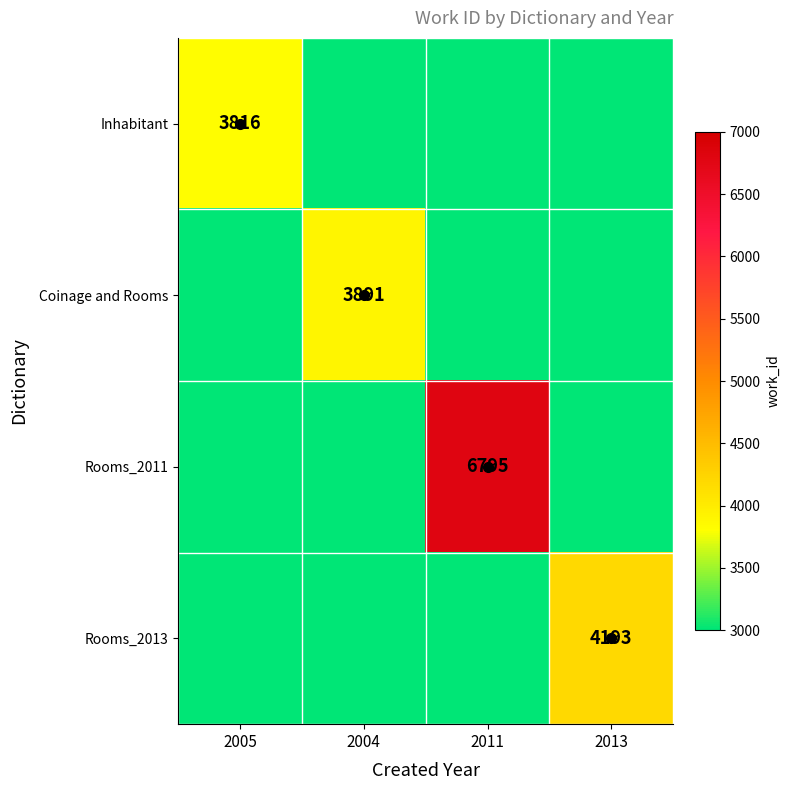

What is the difference between the maximum and minimum values in the Rooms_2011 series?

6795